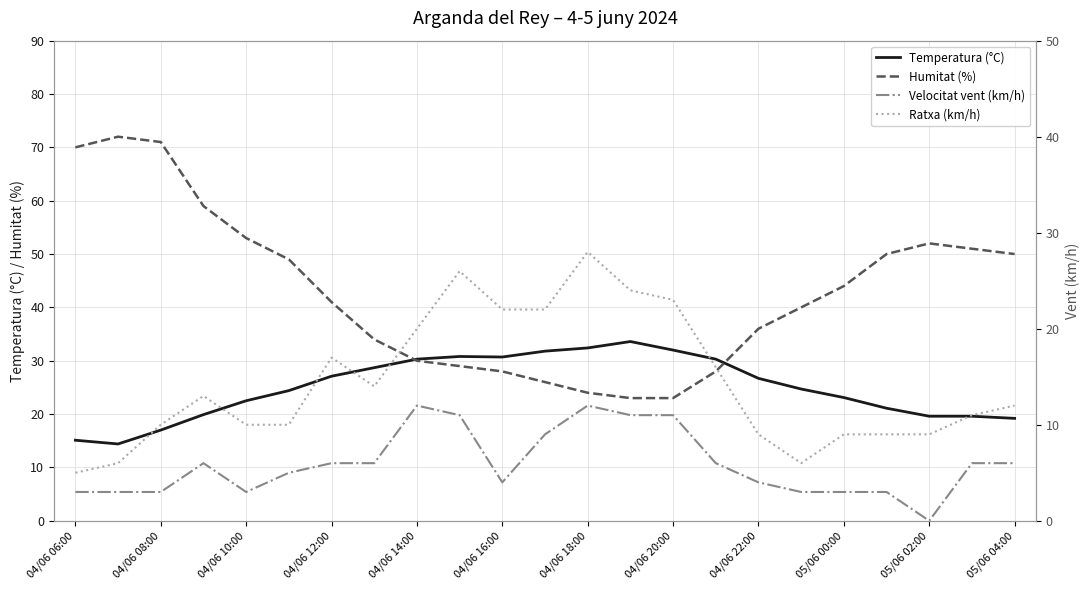

Reading right to left, list all the values displayed in this chart.

Temperatura (°C): 19.2	19.6	19.6	21.1	23.1	24.7	26.7	30.3	32.0	33.6	32.4	31.8	30.7	30.8	30.3	28.7	27.1	24.4	22.5	19.9	17.0	14.4	15.1
Humitat (%): 50.0	51.0	52.0	50.0	44.0	40.0	36.0	28.0	23.0	23.0	24.0	26.0	28.0	29.0	30.0	34.0	41.0	49.0	53.0	59.0	71.0	72.0	70.0
Velocitat vent (km/h): 6.0	6.0	0.0	3.0	3.0	3.0	4.0	6.0	11.0	11.0	12.0	9.0	4.0	11.0	12.0	6.0	6.0	5.0	3.0	6.0	3.0	3.0	3.0
Ratxa (km/h): 12.0	11.0	9.0	9.0	9.0	6.0	9.0	16.0	23.0	24.0	28.0	22.0	22.0	26.0	20.0	14.0	17.0	10.0	10.0	13.0	10.0	6.0	5.0